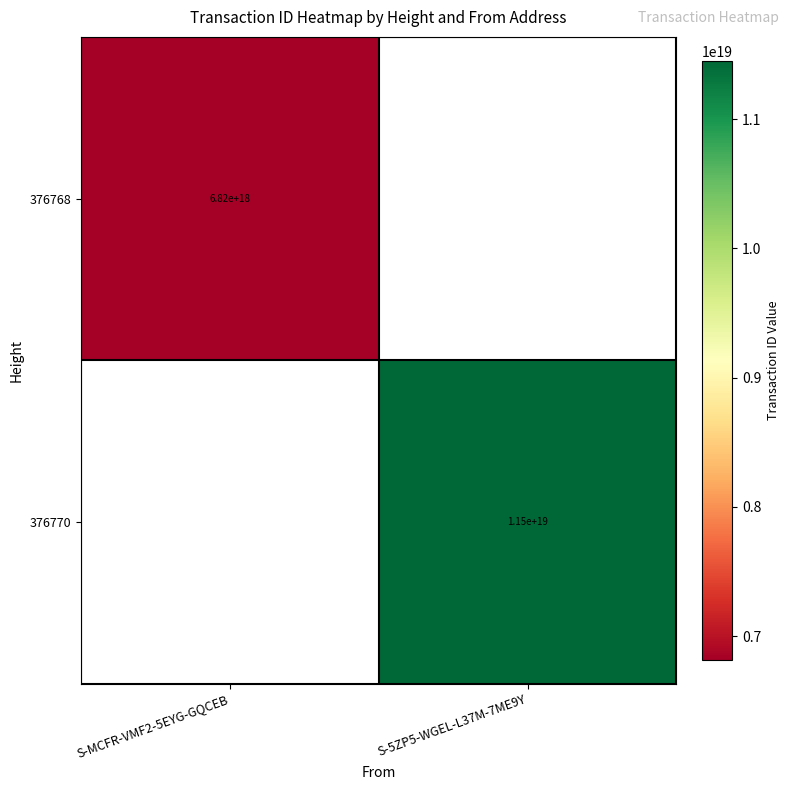

Is it true that 376768 equals 6820000000000000000 at S-MCFR-VMF2-5EYG-GQCEB?

True